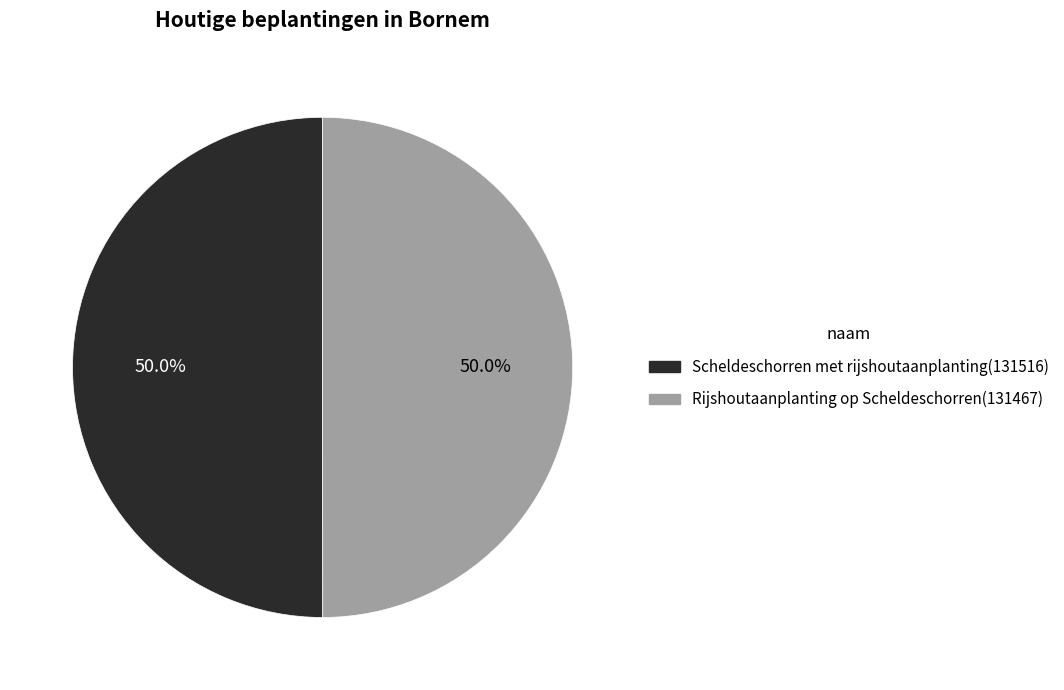

How much of the chart is everything except Rijshoutaanplanting op Scheldeschorren?

50.0%